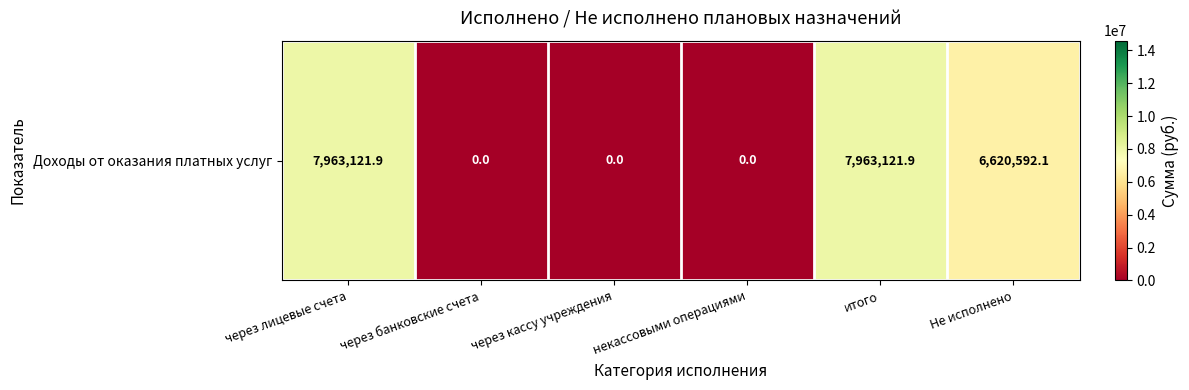

Which label corresponds to the largest value in the chart?

через лицевые счета